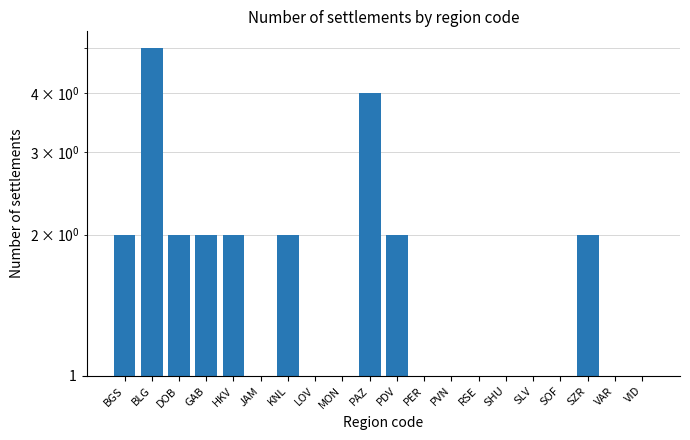

What is the sum of the values at PER and GAB?

3